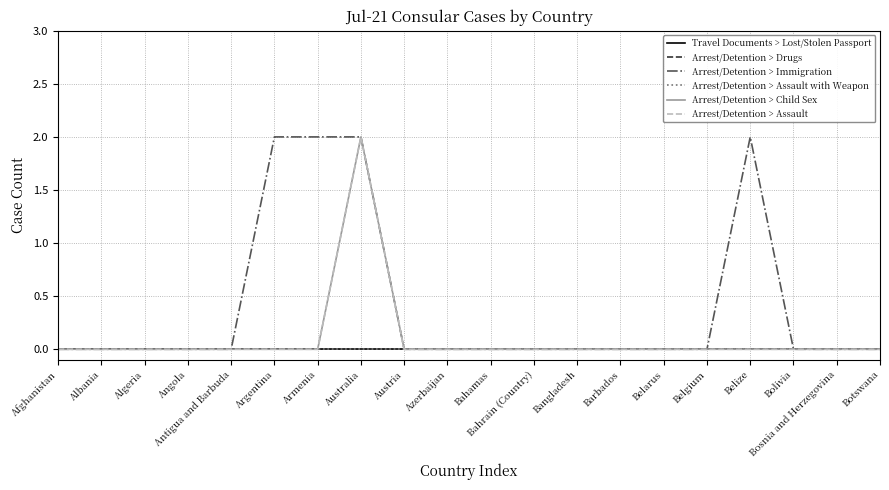

Where is Arrest/Detention > Child Sex nearest to the value 1?

Afghanistan